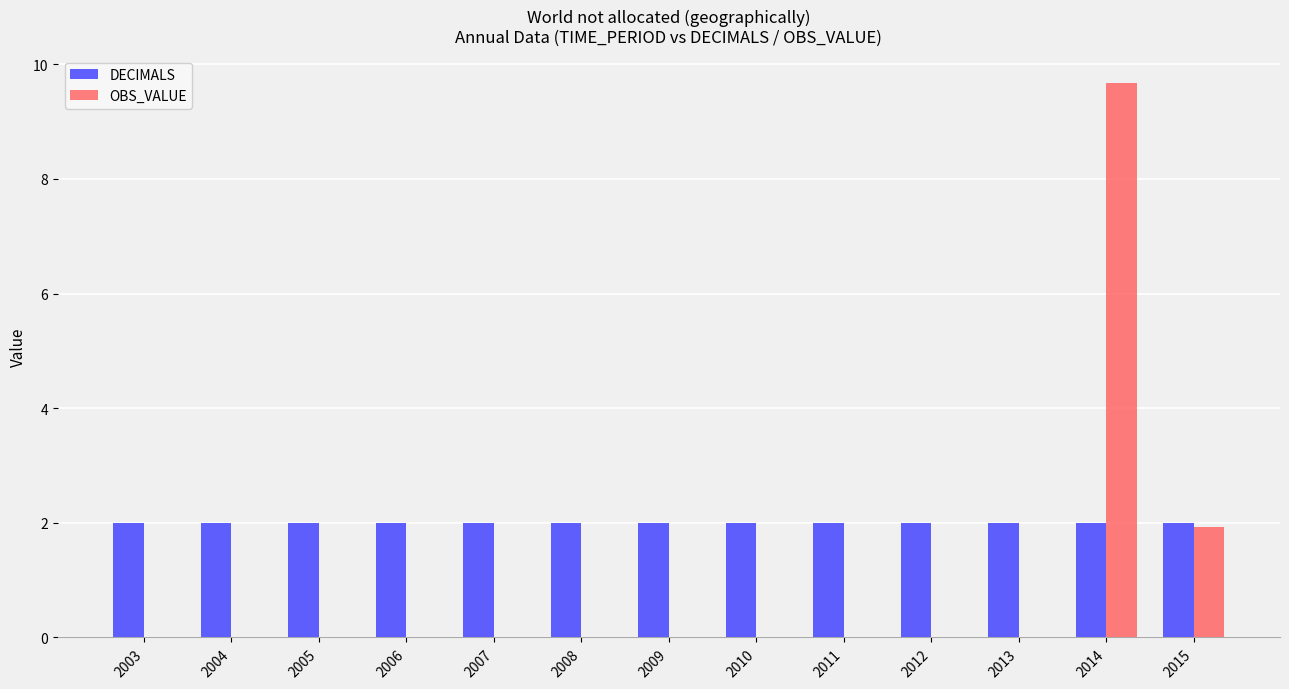

What is the approximate value of DECIMALS at 2008?

2.0